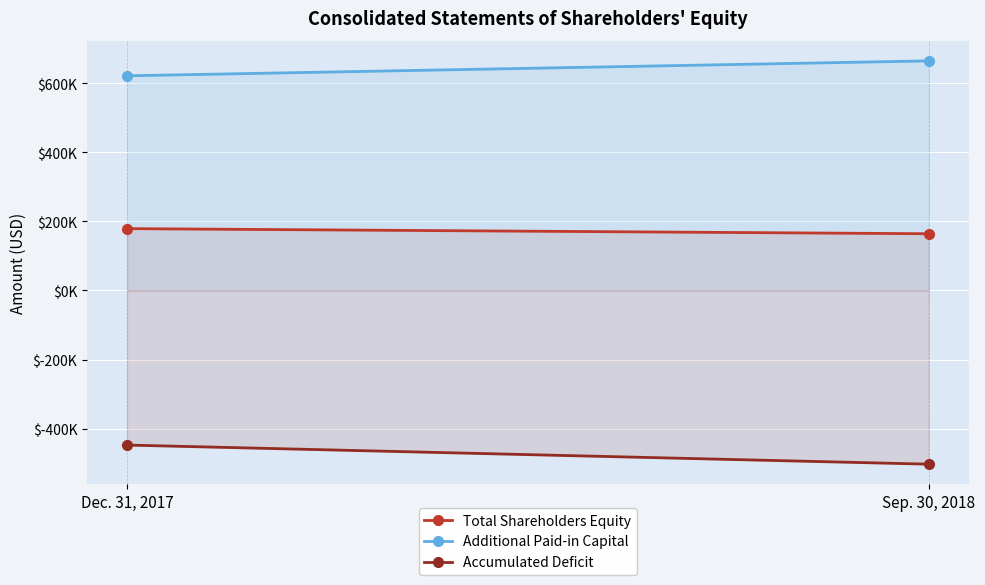

At which category is the sum across all series the highest?

Dec. 31, 2017